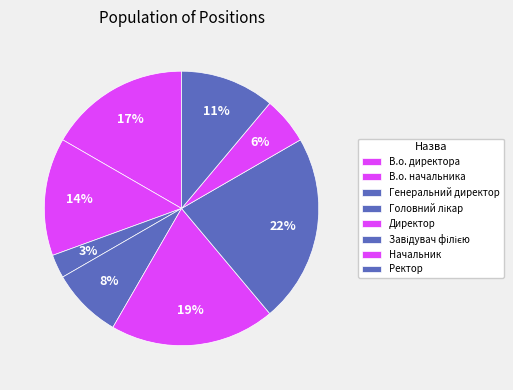

To the nearest percent, what is the average slice percentage?

12%